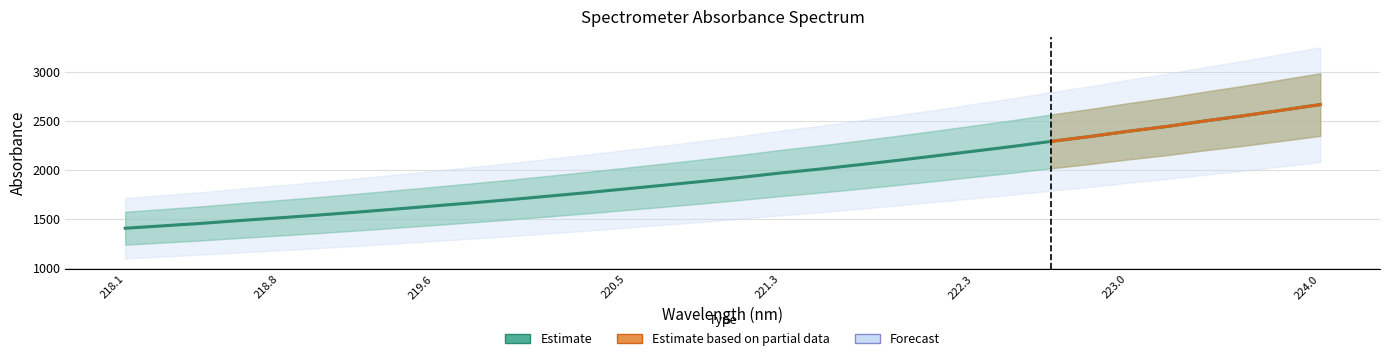

What position from the right is 222.6447?

8